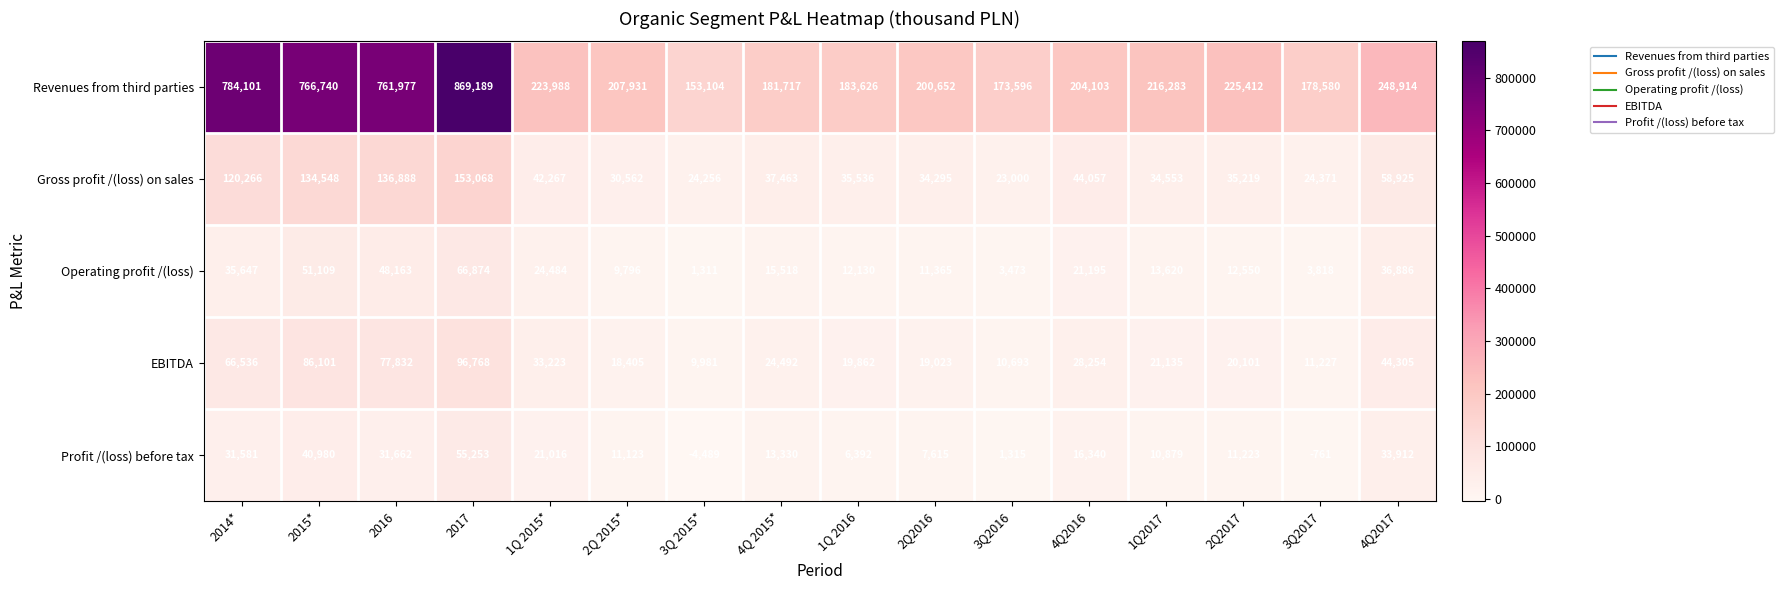

How many negative values does the Profit /(loss) before tax series have?

2